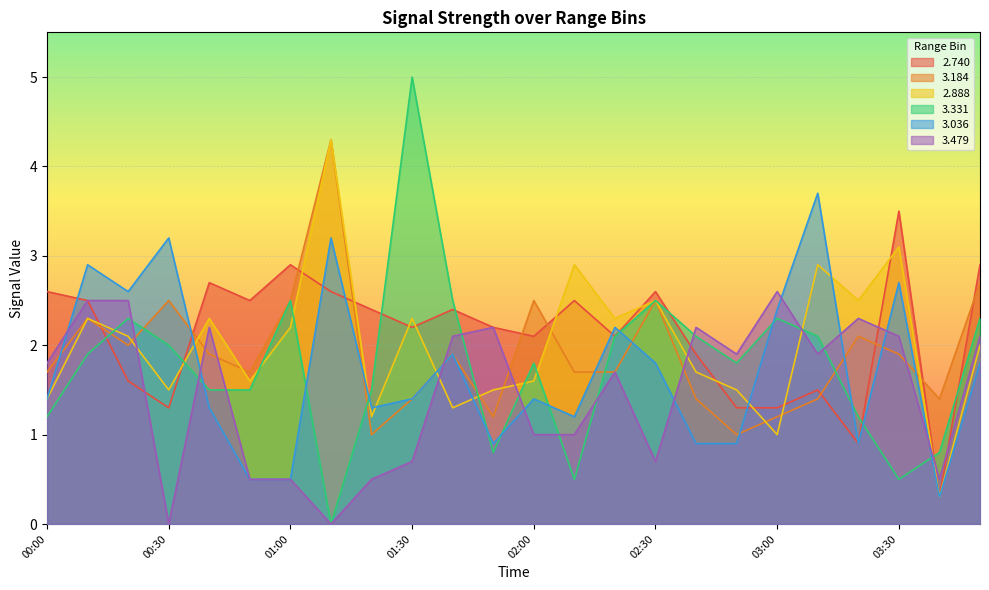

Where does the 2.888 series first go above 2?

00:10